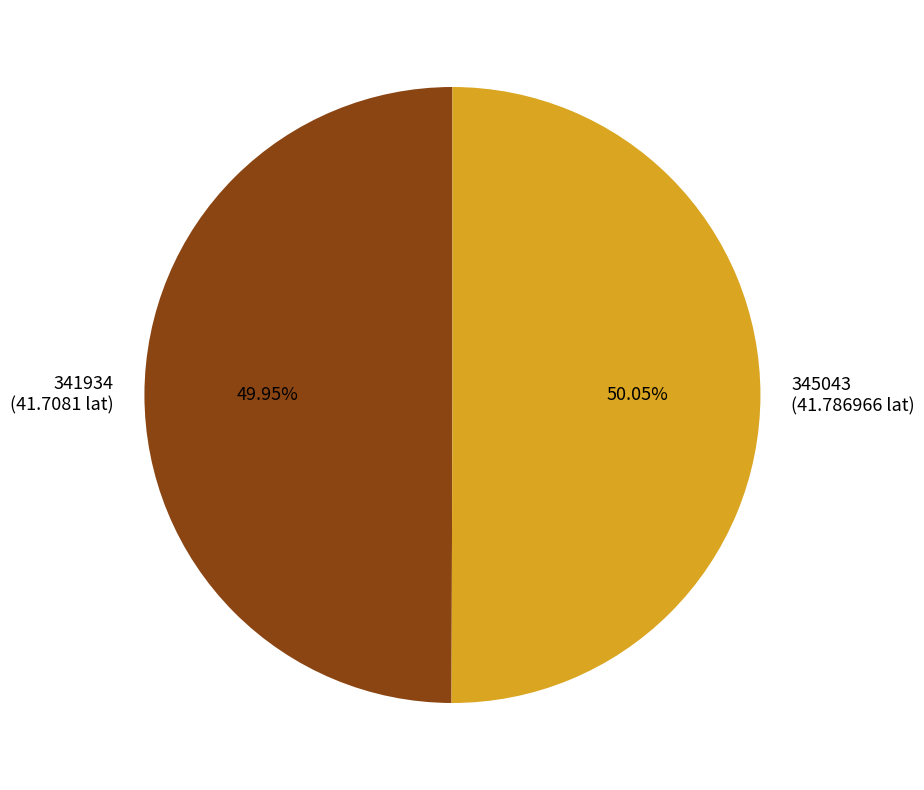

What is the ratio of the value at 341934 to the value at 345043?

1.0